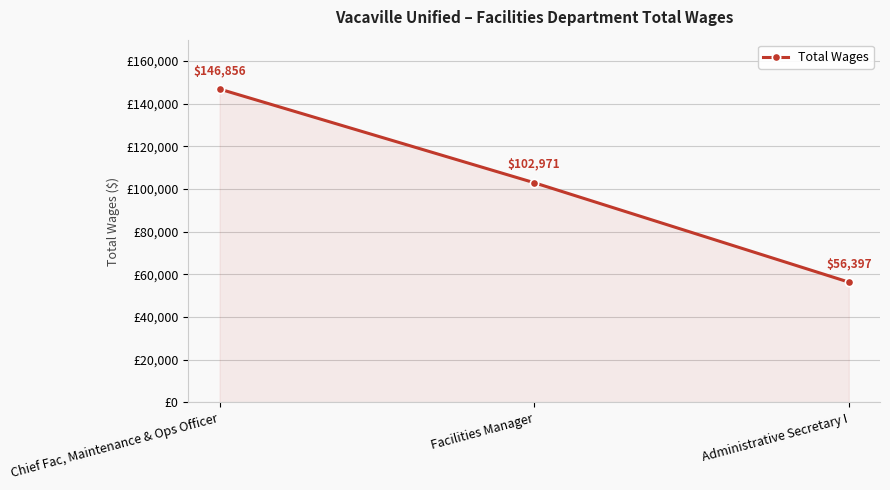

Between Administrative Secretary I and Facilities Manager, which is larger?

Facilities Manager